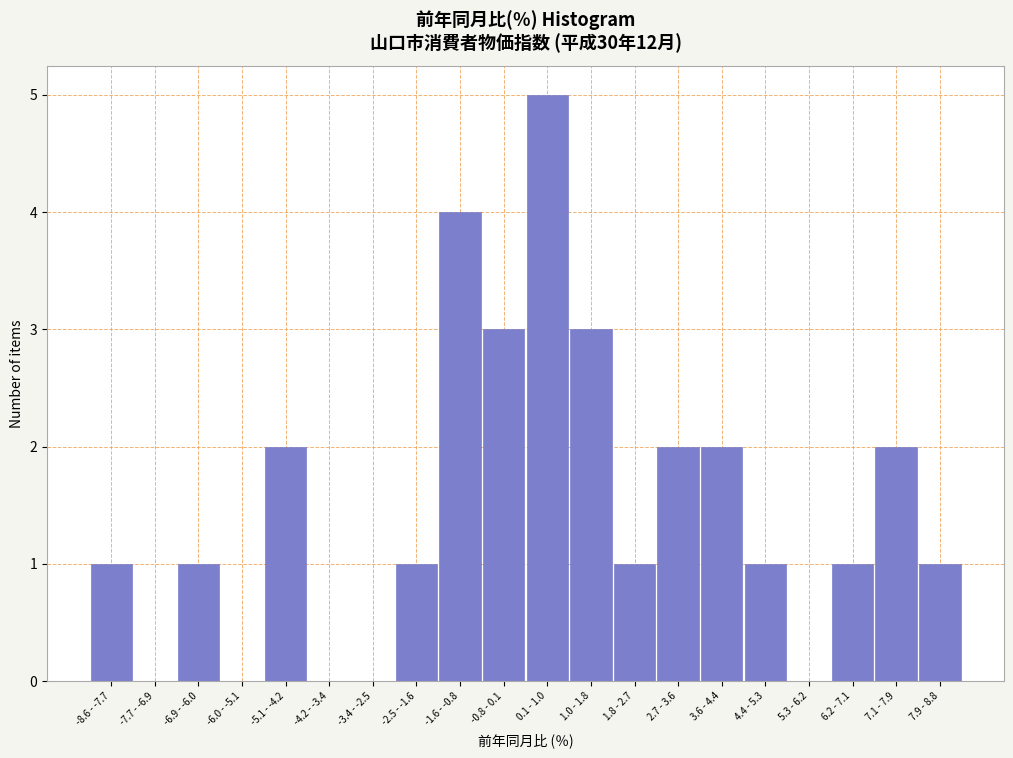

Reading left to right, list all the values displayed in this chart.

-8.6 - -7.7=1	-7.7 - -6.9=0	-6.9 - -6.0=1	-6.0 - -5.1=0	-5.1 - -4.2=2	-4.2 - -3.4=0	-3.4 - -2.5=0	-2.5 - -1.6=1	-1.6 - -0.8=4	-0.8 - 0.1=3	0.1 - 1.0=5	1.0 - 1.8=3	1.8 - 2.7=1	2.7 - 3.6=2	3.6 - 4.4=2	4.4 - 5.3=1	5.3 - 6.2=0	6.2 - 7.1=1	7.1 - 7.9=2	7.9 - 8.8=1